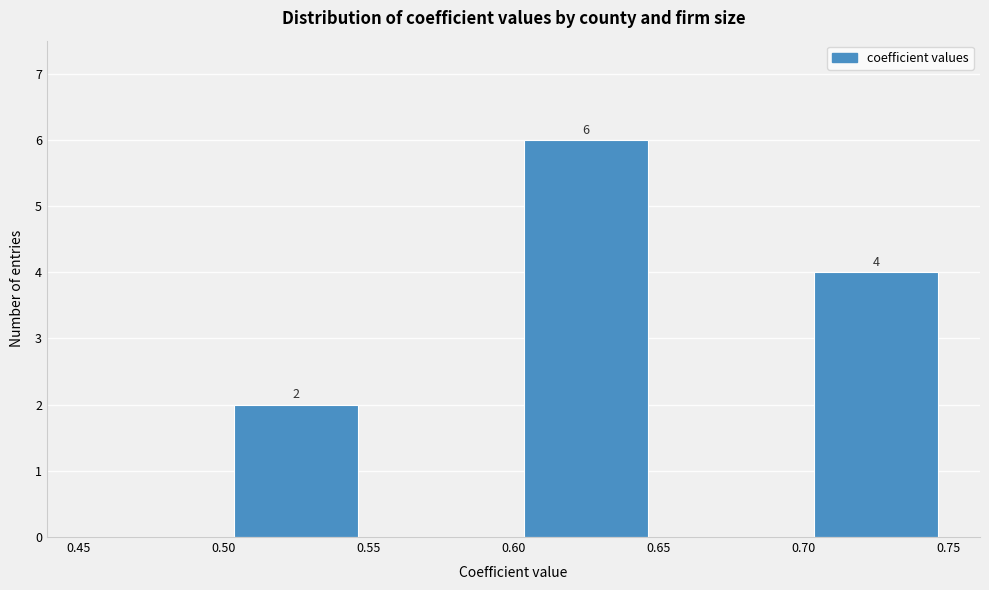

Which range on the x-axis has the tallest bar?

0.60 to 0.65